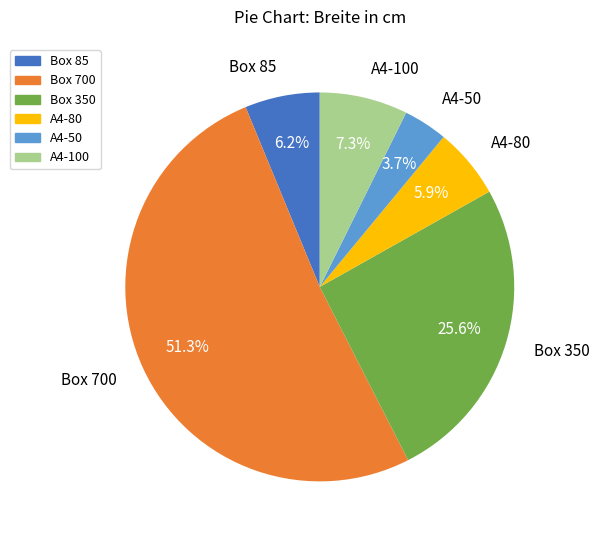

How many slices are in this pie chart?

6